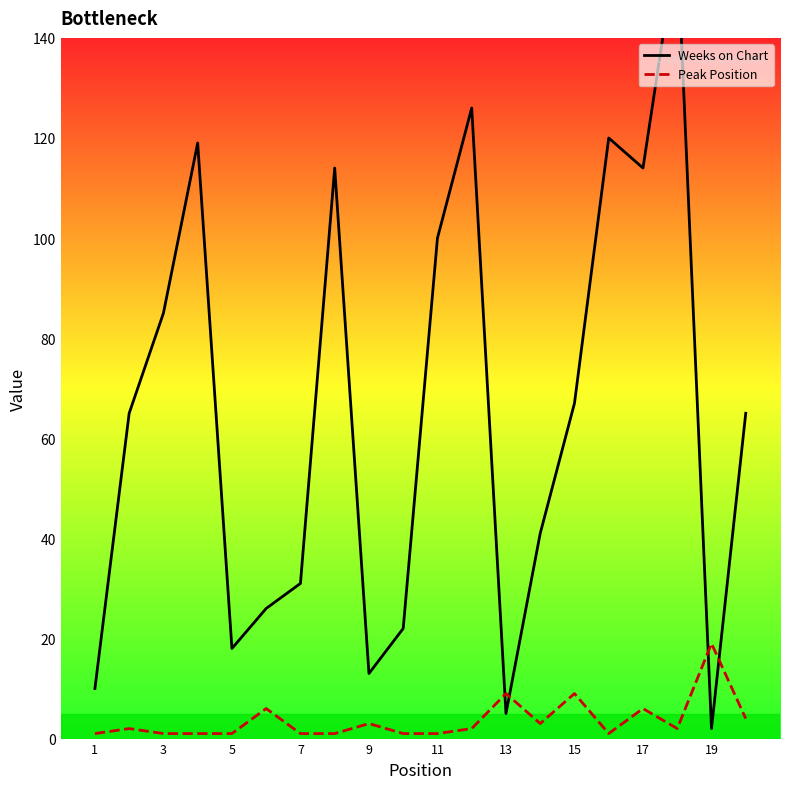

At 11, list the series in order from smallest to largest.

Peak Position, Weeks on Chart